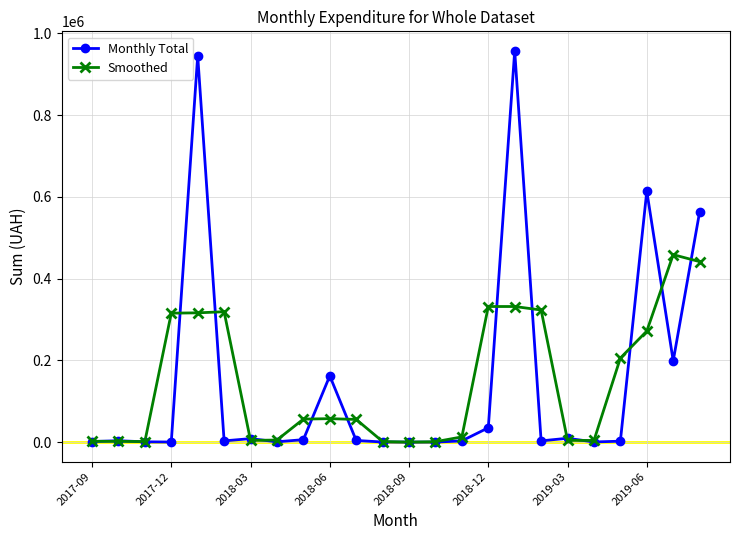

True or false: Smoothed has more than 2 points higher than both neighbors.

True